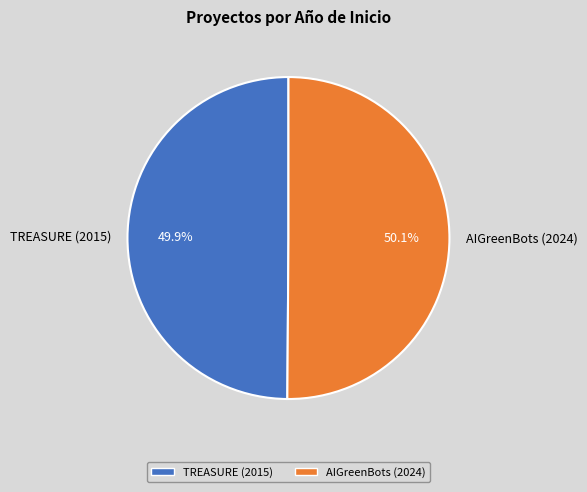

Is it true that TREASURE (2015) is 40% of the pie?

False